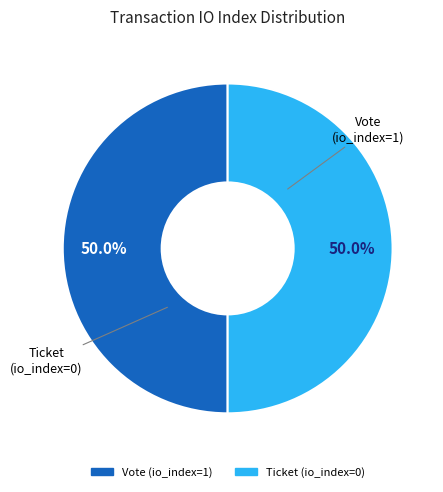

How many segments does this pie chart have?

2